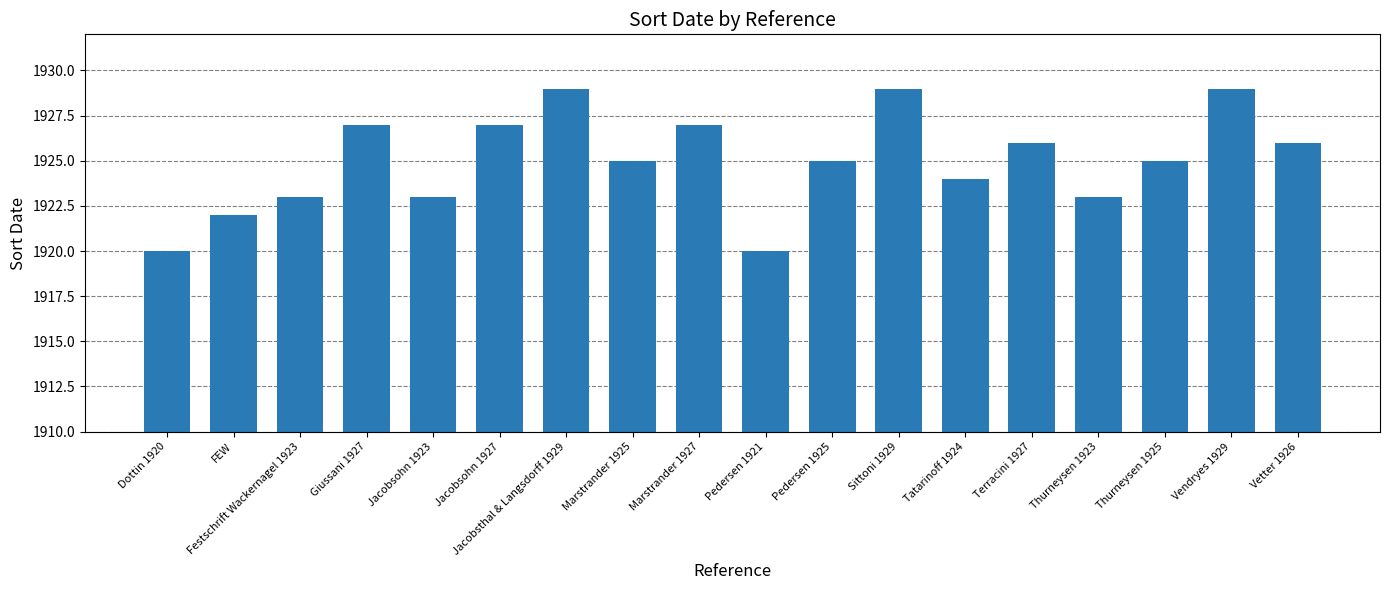

Count the values in the range 1923 to 1927.

12